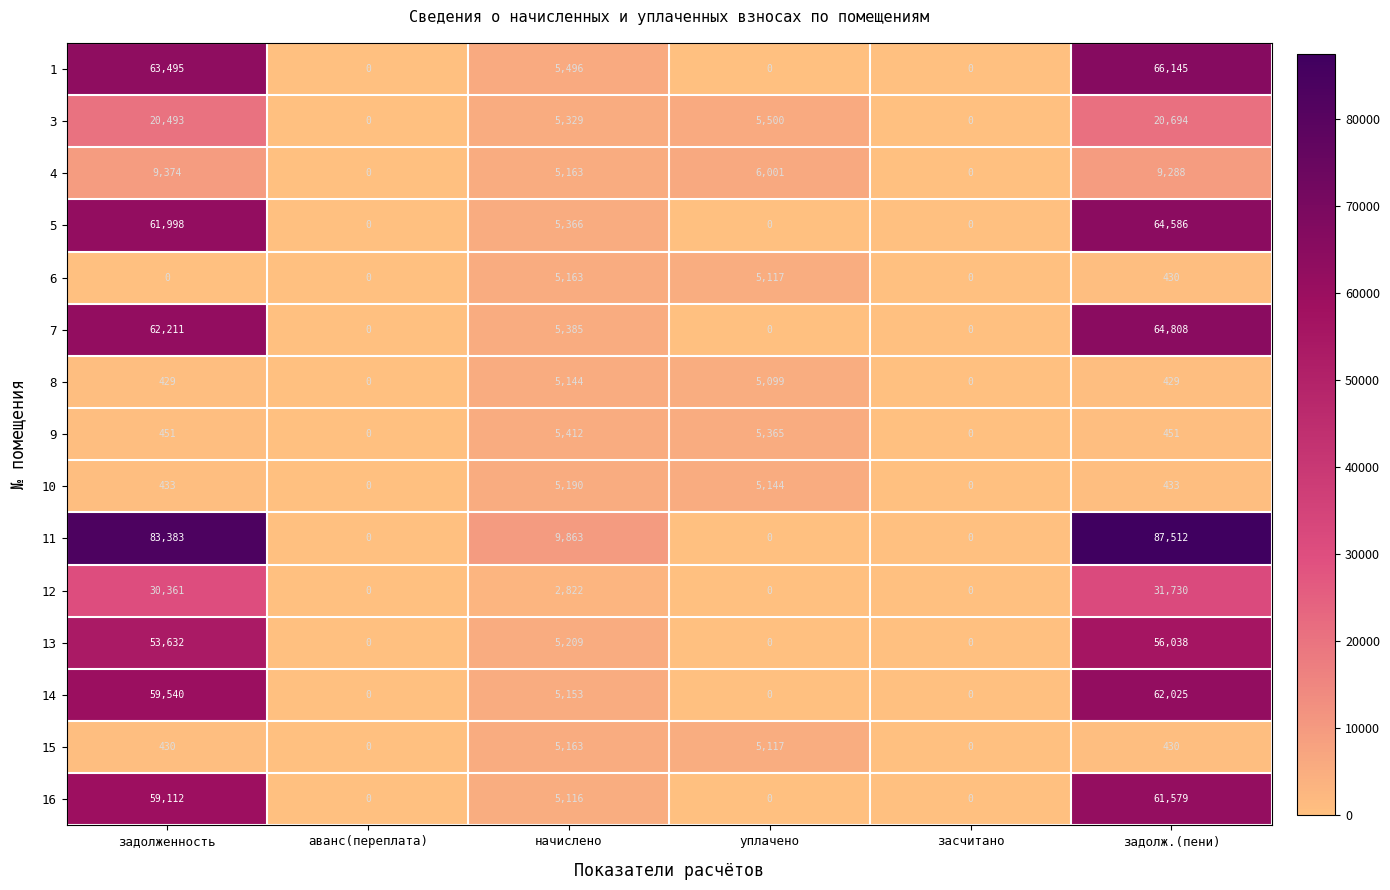

At how many categories does at least one series exceed 61471?

2